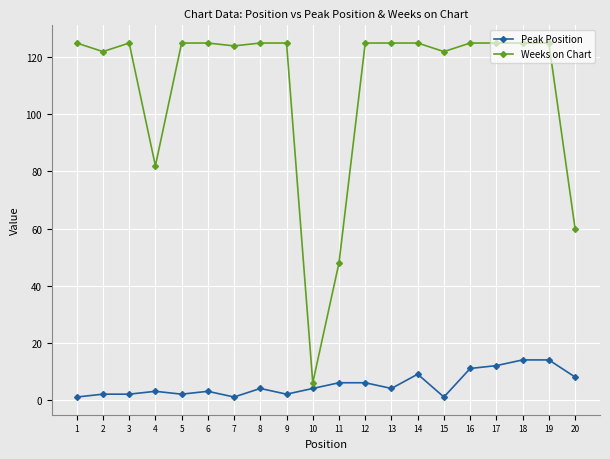

What is the maximum value shown in the chart?

125